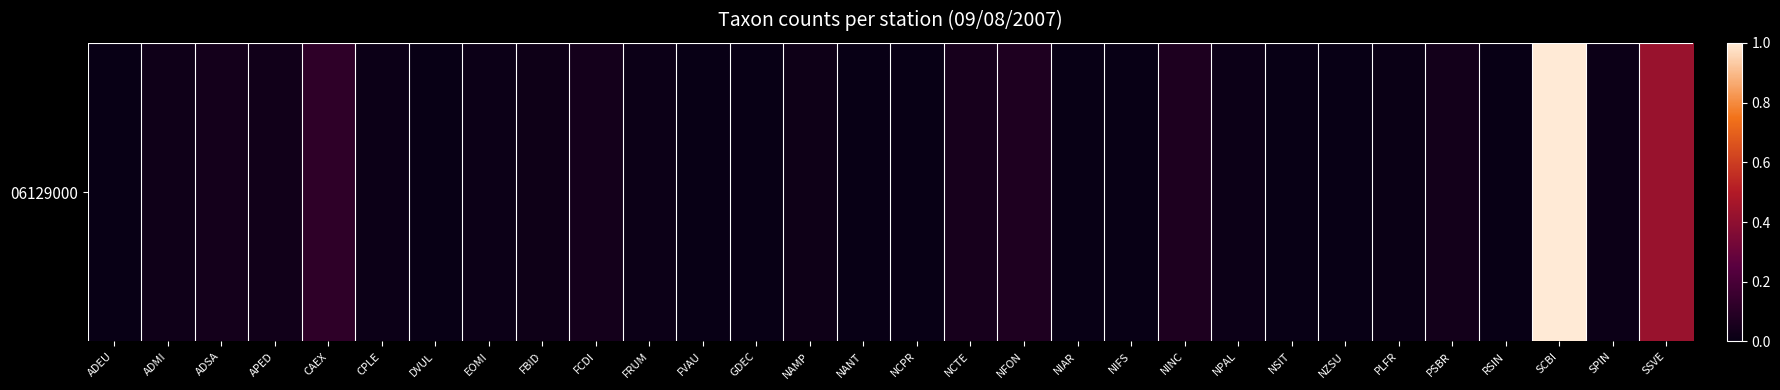

Reading left to right, transcribe all the data shown in this chart.

ADEU=0.0	ADMI=0.0	ADSA=0.0	APED=0.0	CAEX=0.1	CPLE=0.0	DVUL=0.0	EOMI=0.0	FBID=0.0	FCDI=0.0	FRUM=0.0	FVAU=0.0	GDEC=0.0	NAMP=0.0	NANT=0.0	NCPR=0.0	NCTE=0.0	NFON=0.1	NIAR=0.0	NIFS=0.0	NINC=0.1	NPAL=0.0	NSIT=0.0	NZSU=0.0	PLFR=0.0	PSBR=0.0	RSIN=0.0	SCBI=1.0	SPIN=0.0	SSVE=0.4